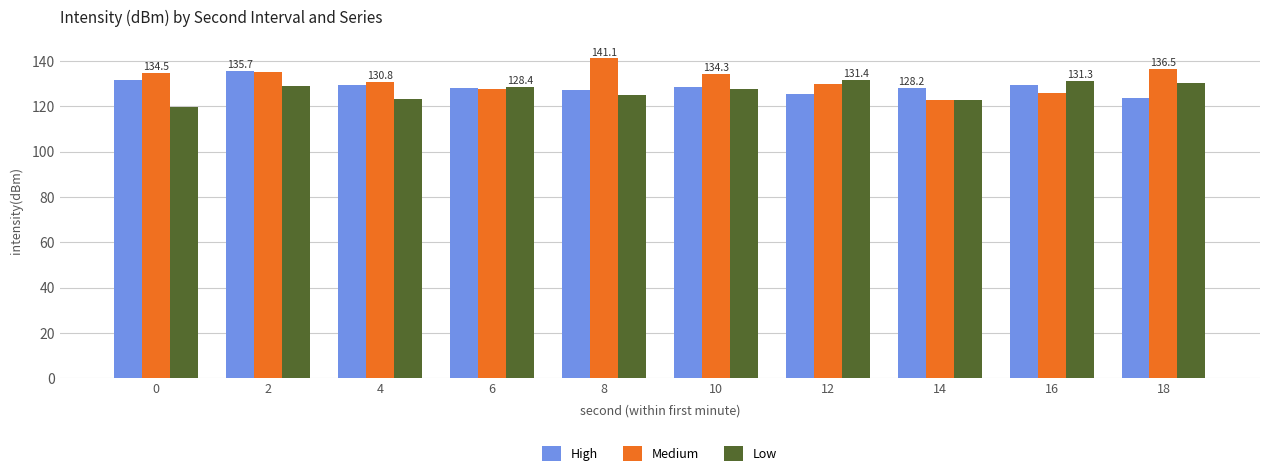

List the series in order of their peak value, lowest first.

Low, High, Medium